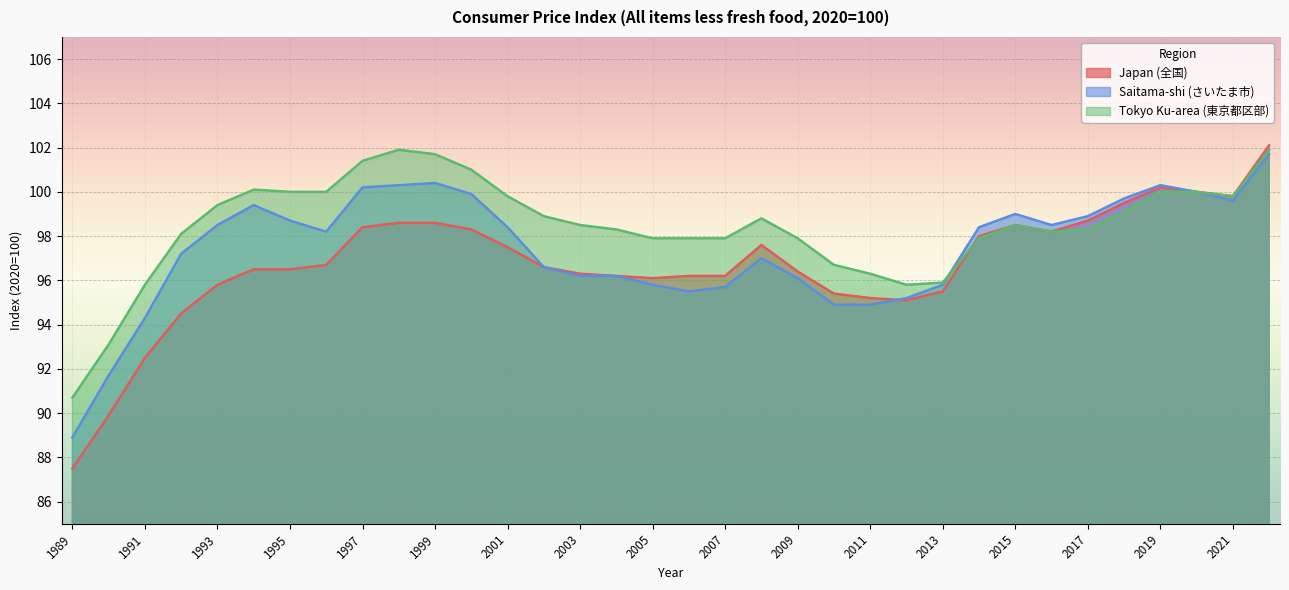

At which category is the sum across all series the highest?

2022